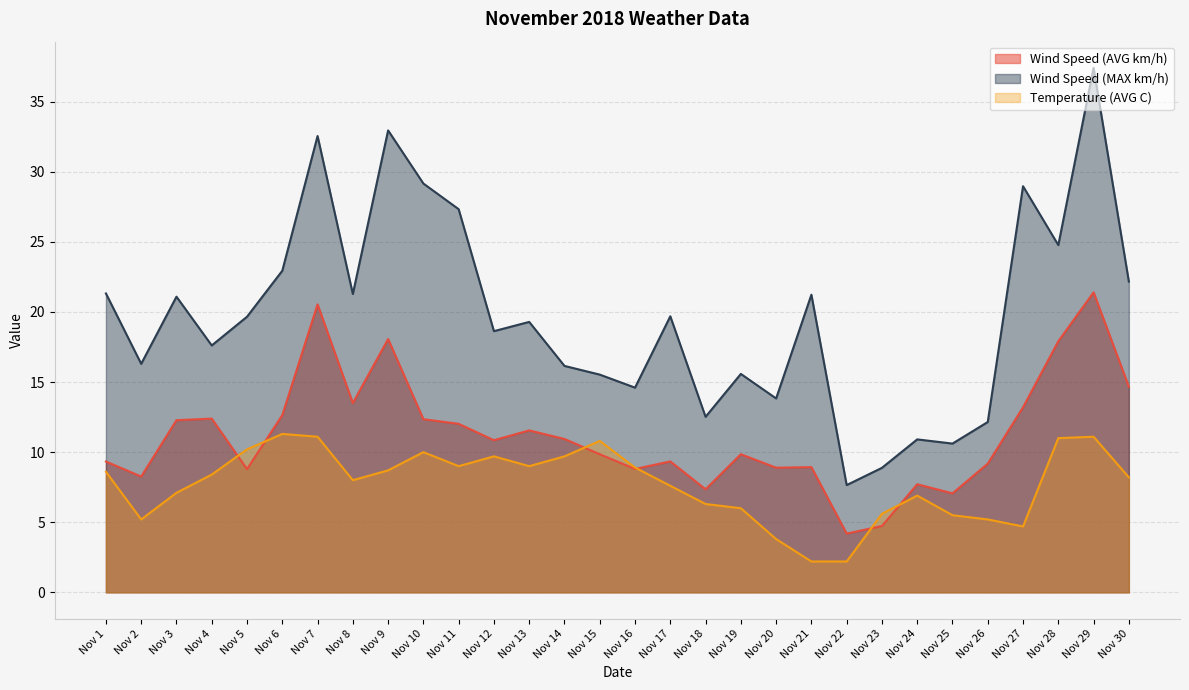

At which label does Temperature (AVG C) first exceed 8?

Nov 1